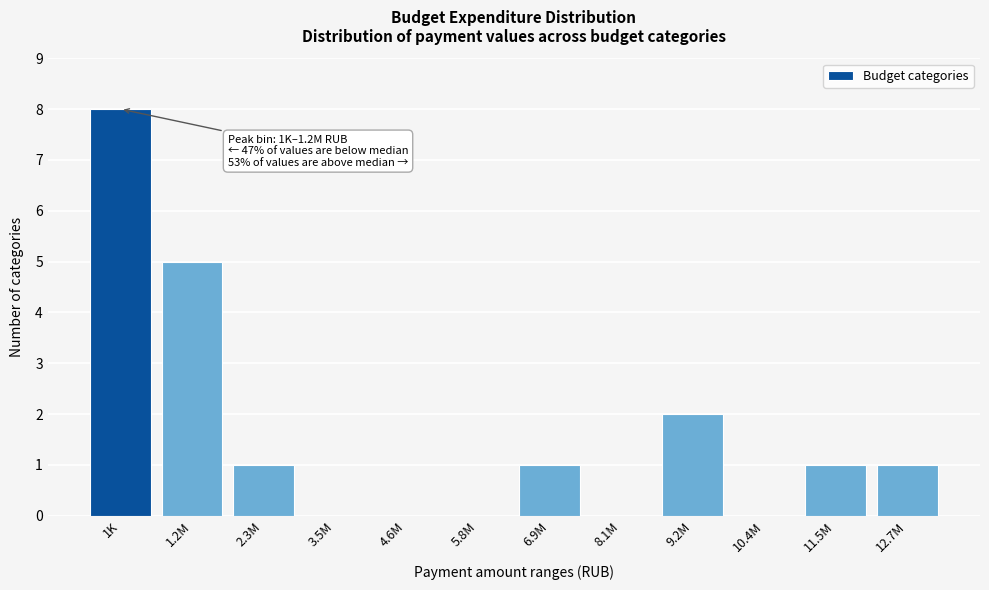

Reading left to right, what are all the values shown in this chart?

1K=8	1.2M=5	2.3M=1	3.5M=0	4.6M=0	5.8M=0	6.9M=1	8.1M=0	9.2M=2	10.4M=0	11.5M=1	12.7M=1